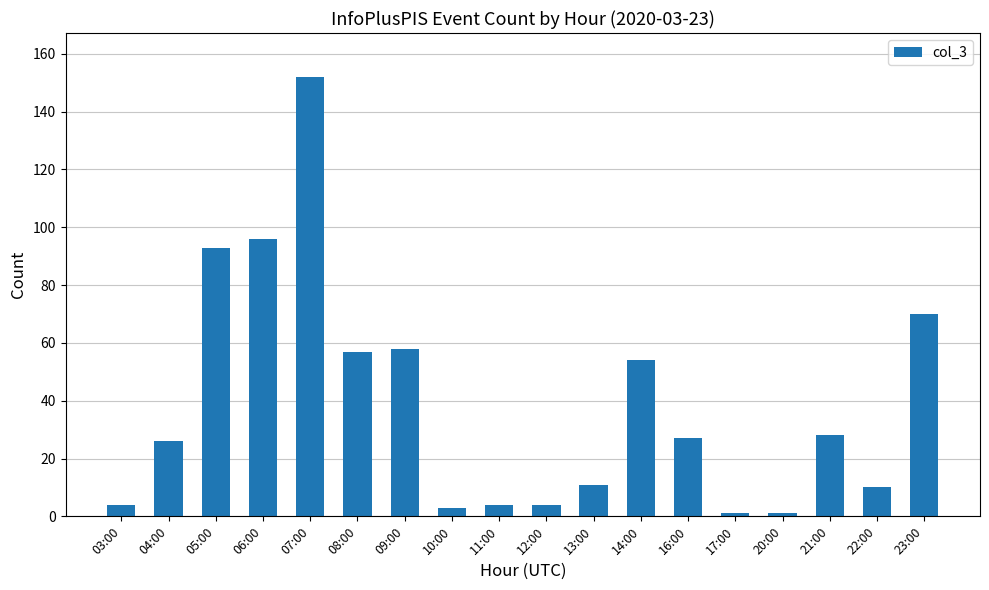

Reading left to right, list all the values displayed in this chart.

03:00=4	04:00=26	05:00=93	06:00=96	07:00=152	08:00=57	09:00=58	10:00=3	11:00=4	12:00=4	13:00=11	14:00=54	16:00=27	17:00=1	20:00=1	21:00=28	22:00=10	23:00=70